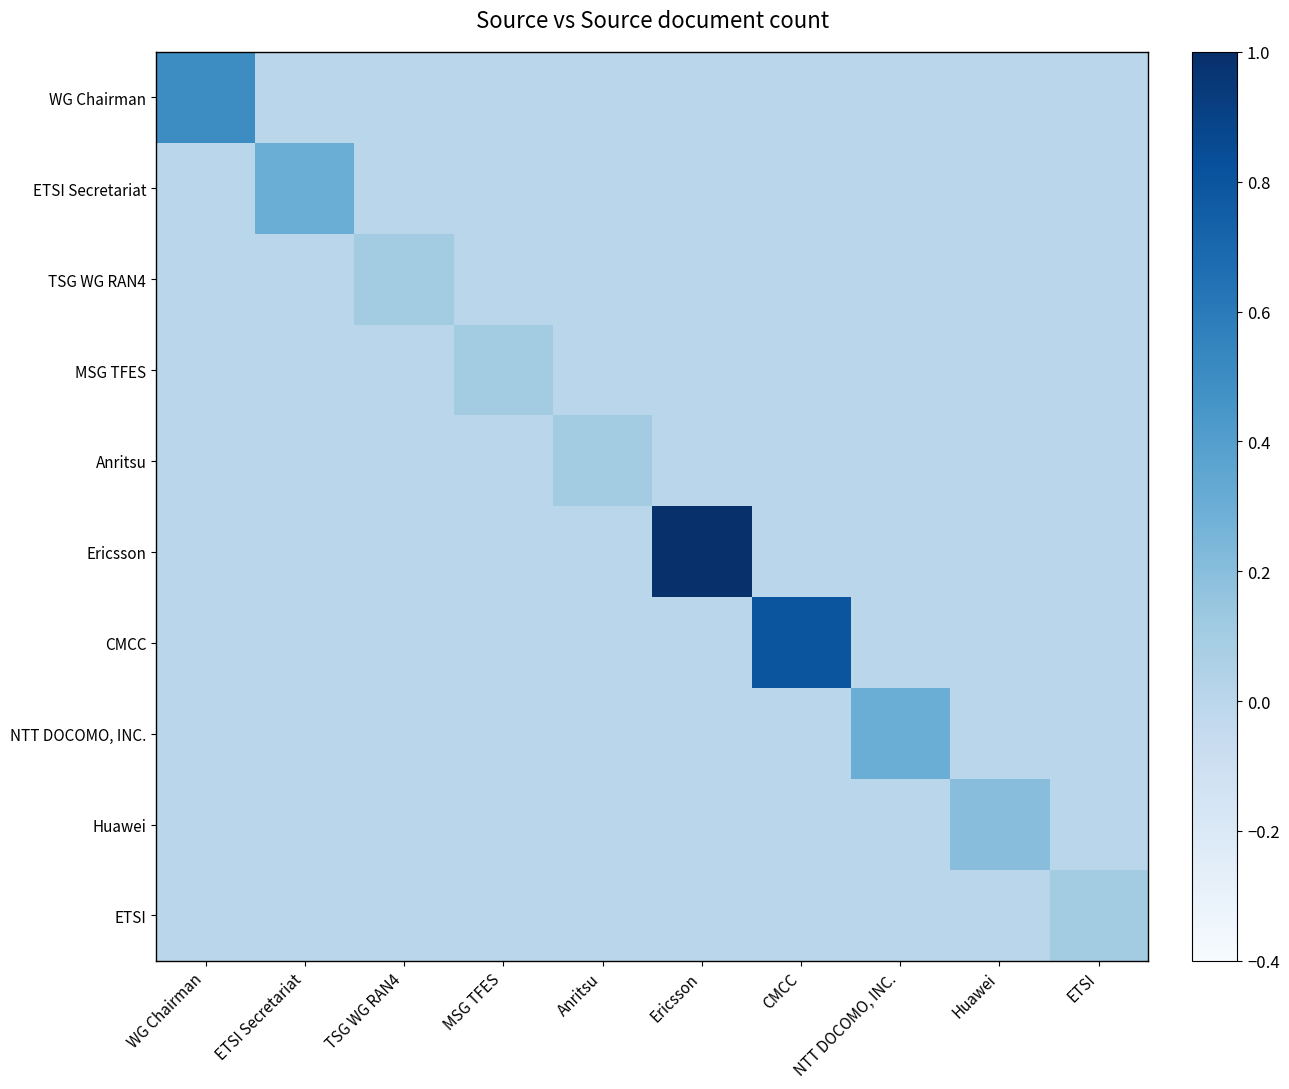

Rank the series at ETSI from lowest to highest value.

WG Chairman, ETSI Secretariat, TSG WG RAN4, MSG TFES, Anritsu, Ericsson, CMCC, NTT DOCOMO, INC., Huawei, ETSI